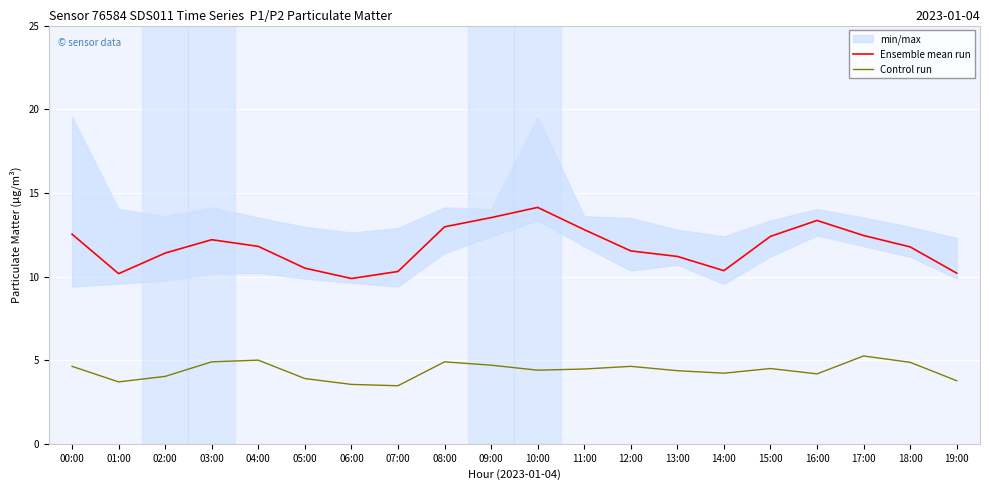

The Ensemble mean run series shows 5.3 at 01:00. True or false?

False